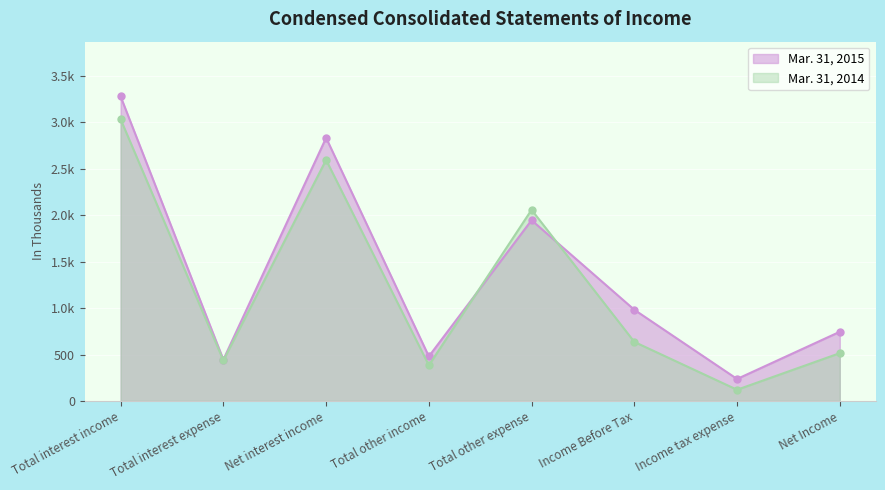

What is the difference between the maximum and minimum values in the Mar. 31, 2014 series?

2911